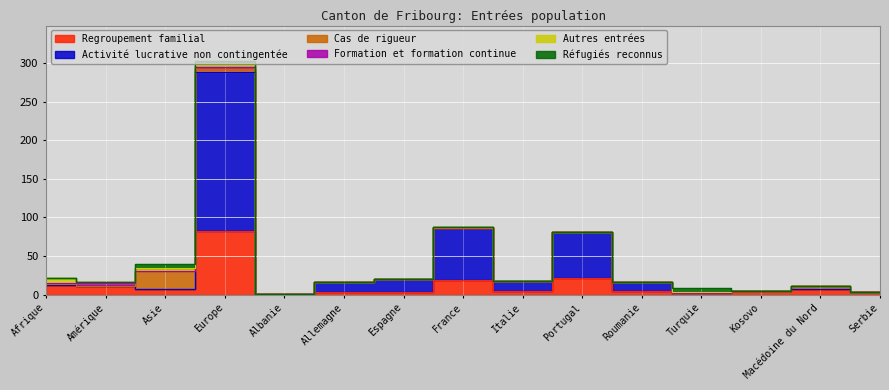

True or false: Réfugiés reconnus has more than 2 interior local peaks.

False